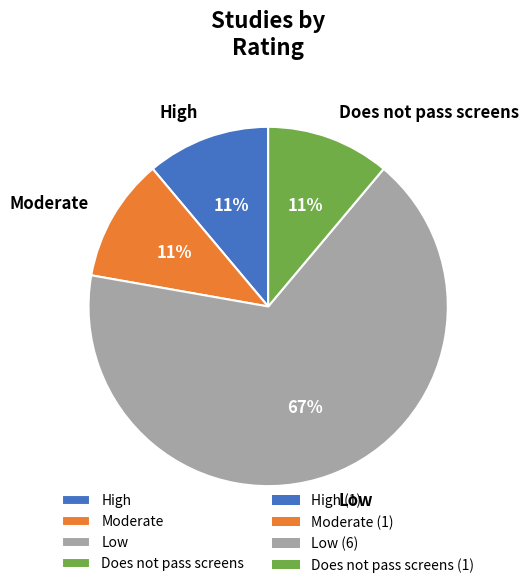

What percentage is the Low slice, to the nearest percent?

67%